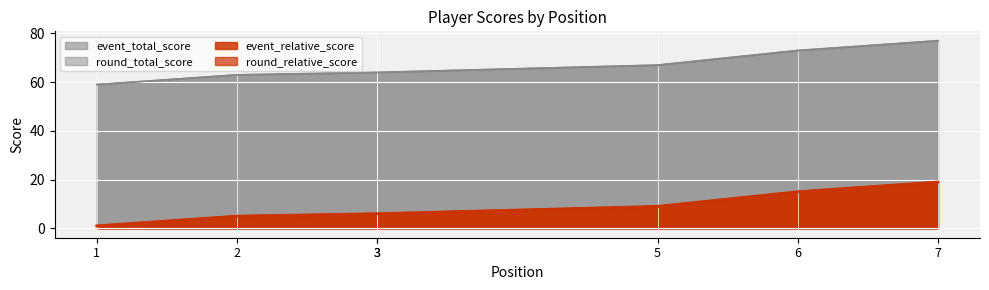

Where does the round_total_score series first go above 6?

5